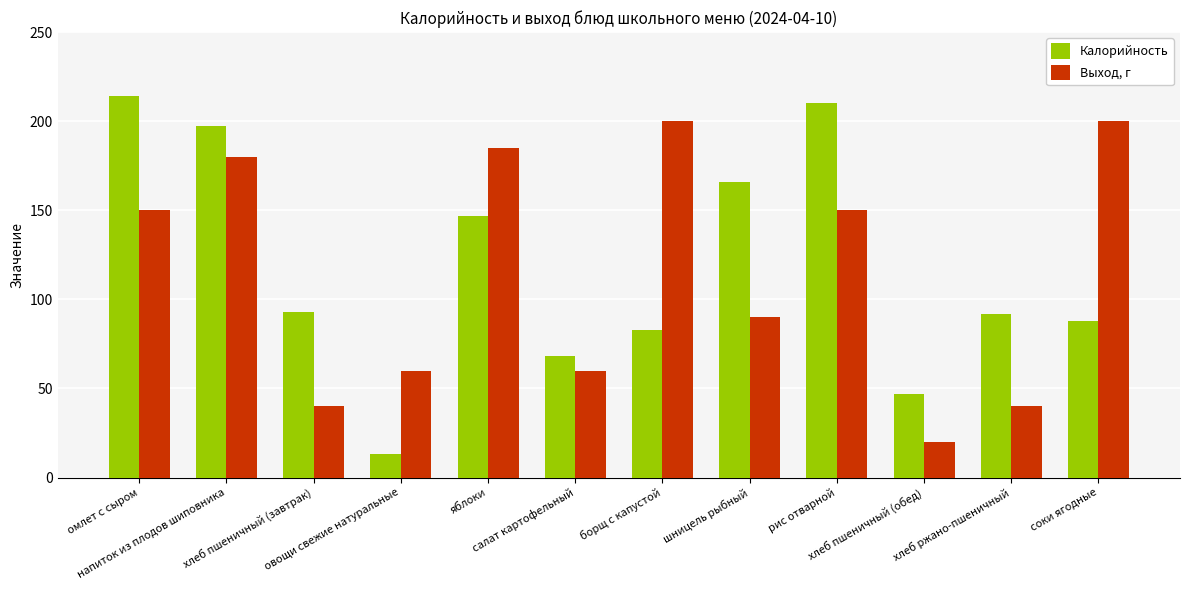

The Калорийность series shows 113 at салат картофельный. True or false?

False